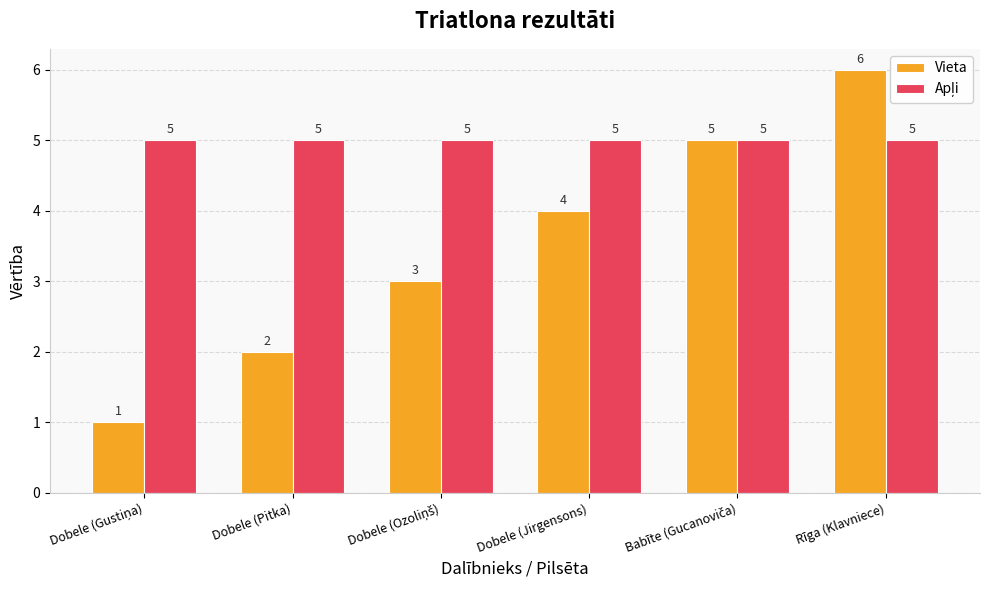

Which series has the widest spread of values?

Vieta